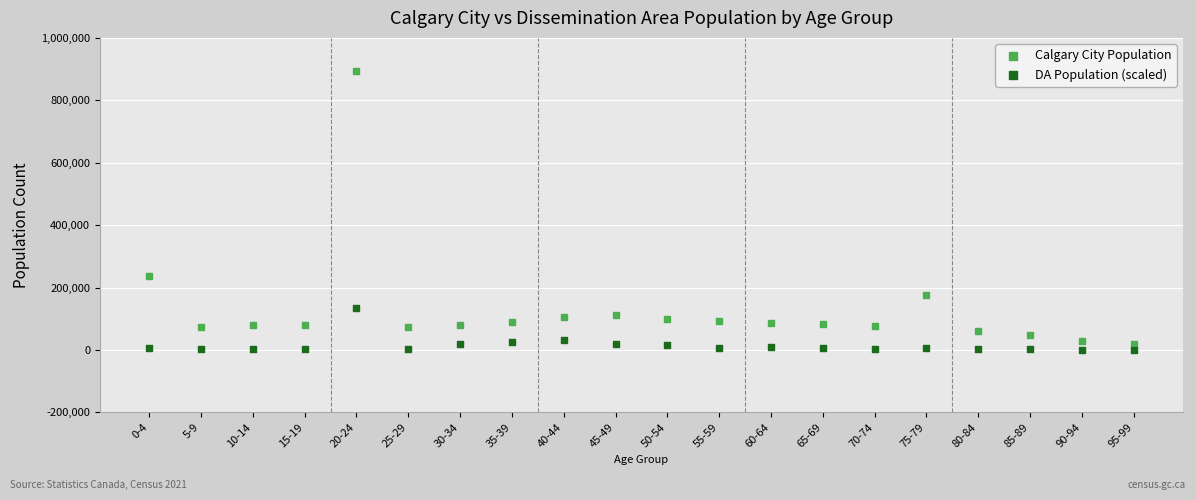

Which series reaches the maximum Y coordinate?

Calgary City Population